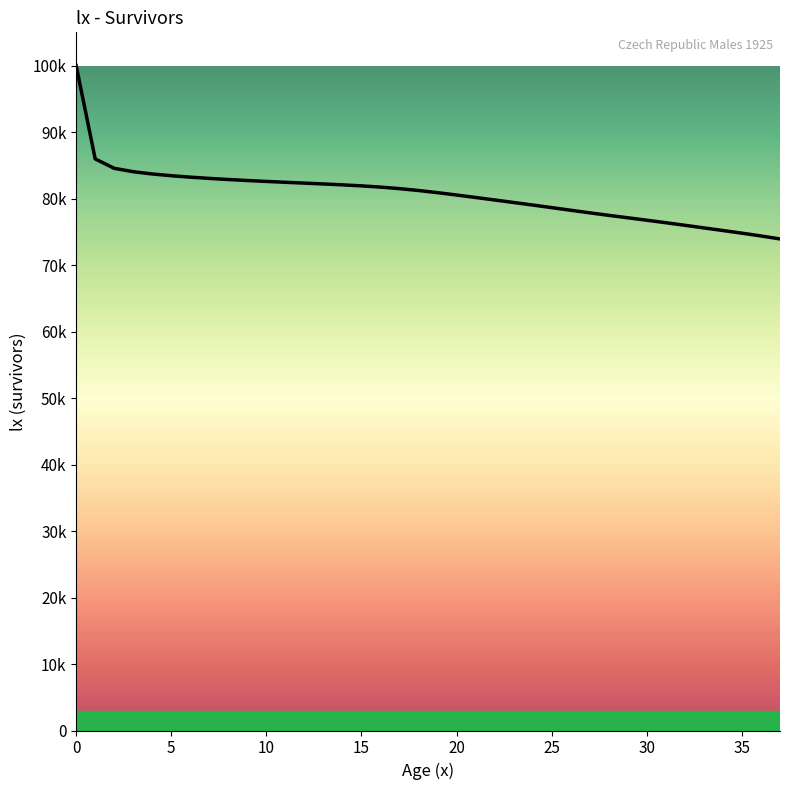

What is the greatest value displayed?

100000.0